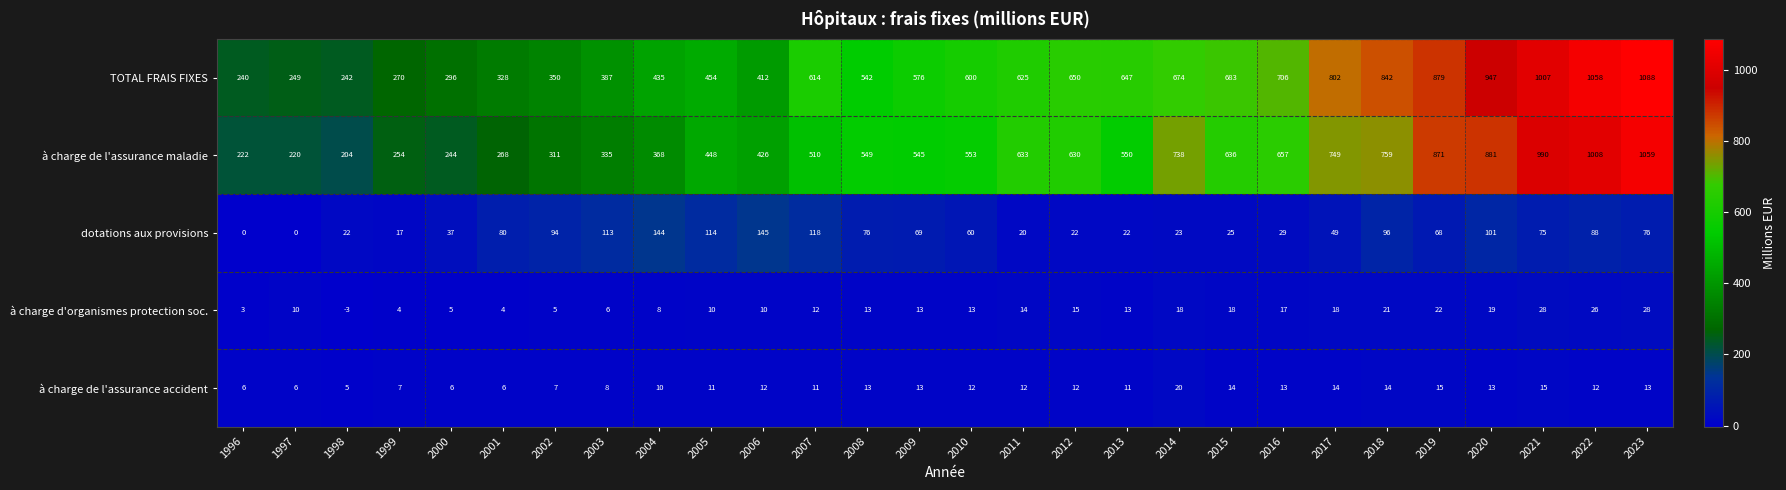

What is the total value across all series at 2020?

1961